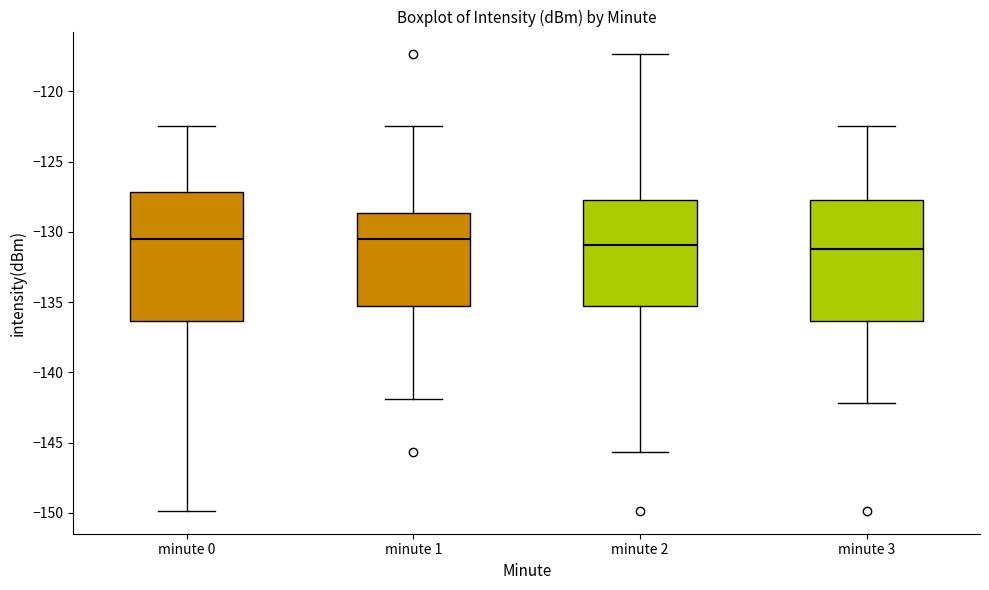

Reading left to right, transcribe this box plot: for each box, give where its median line is, the range the box spans, and where its two whiskers end, as read against the y-axis. The values are not printed on the chart, so give them approximately, as read against the axis.

minute 0: median -130.5, box -136.5 to -127.0, whiskers -150.0 to -122.5
minute 1: median -130.5, box -135.5 to -128.5, whiskers -142.0 to -122.5
minute 2: median -131.0, box -135.5 to -128.0, whiskers -145.5 to -117.5
minute 3: median -131.0, box -136.5 to -127.5, whiskers -142.0 to -122.5